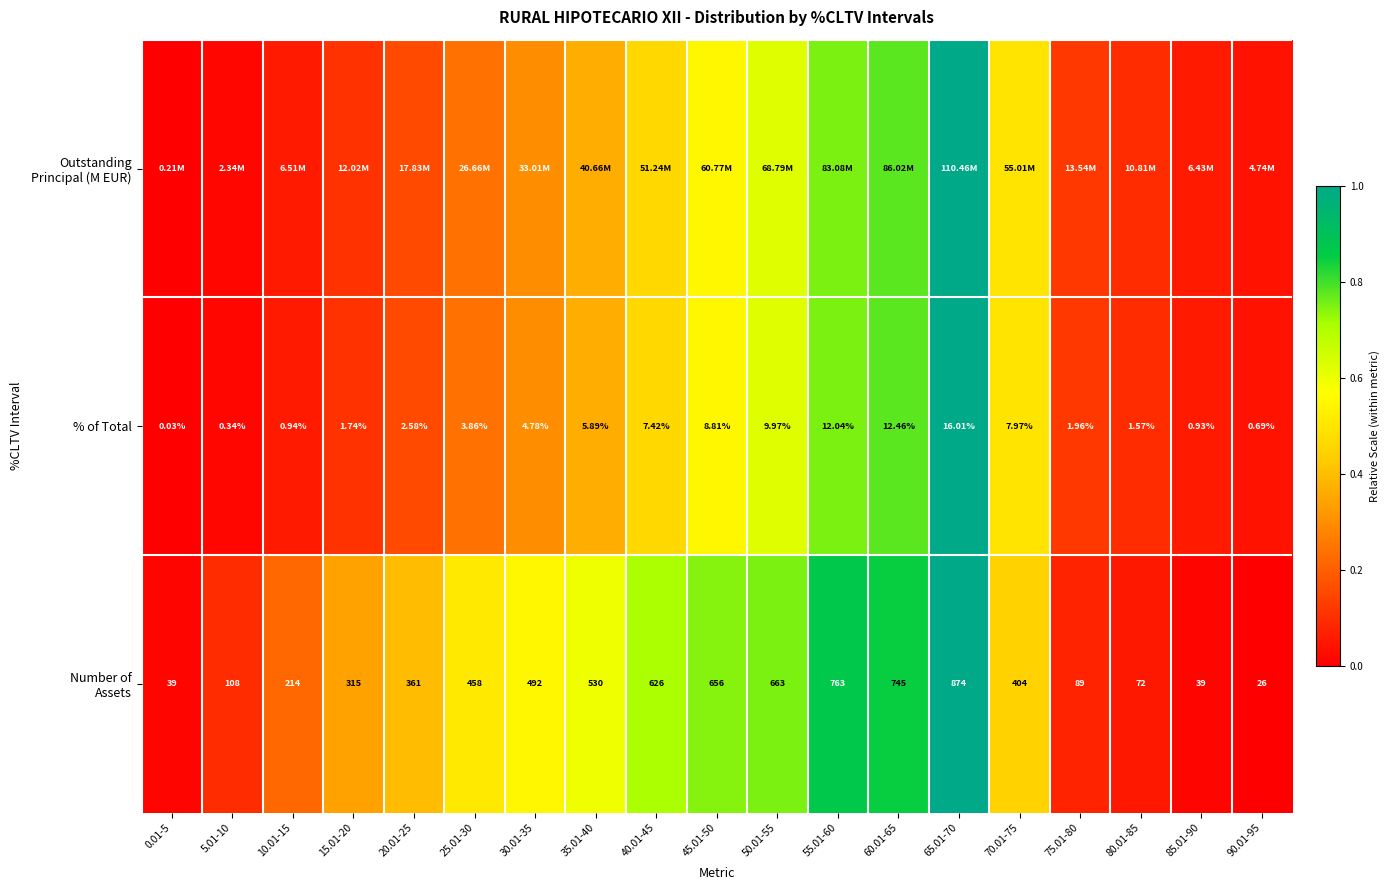

Which series has the widest spread of values?

Outstanding Principal (M EUR)